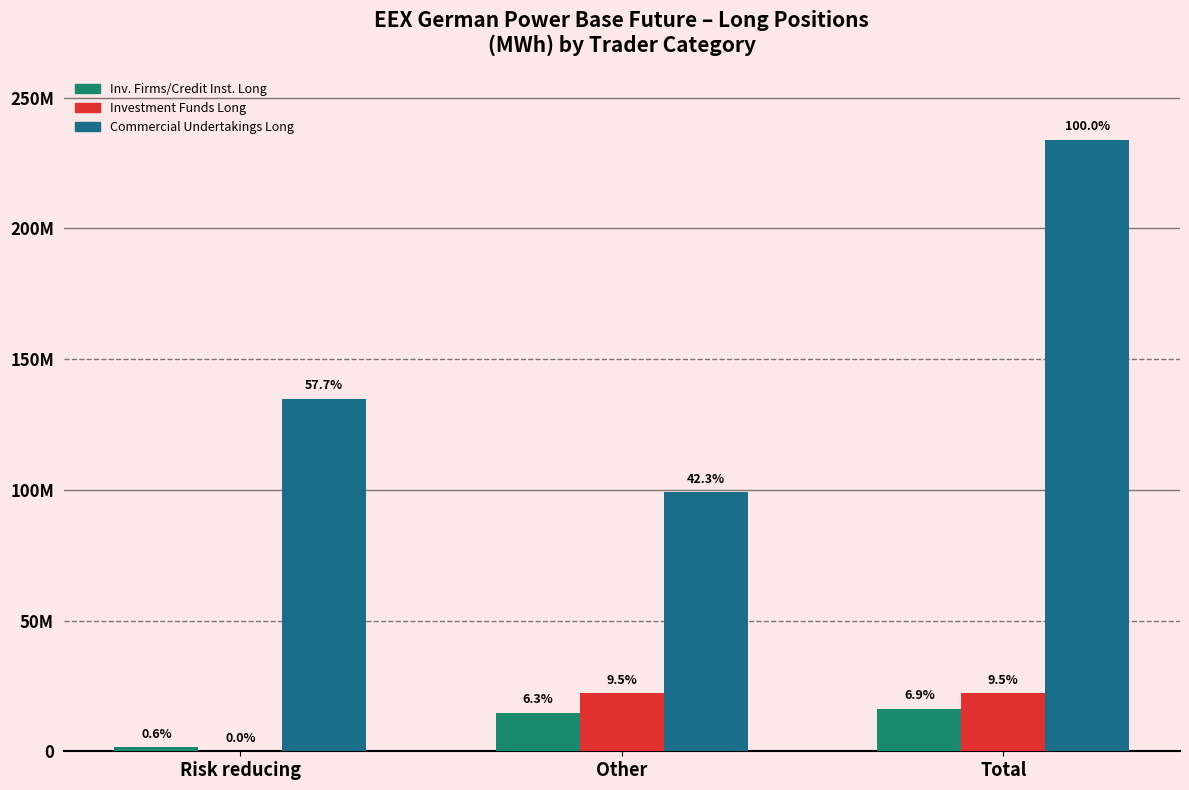

The value of Investment Firms or credit institutions Long at Risk reducing is 2441595.7. True or false?

False